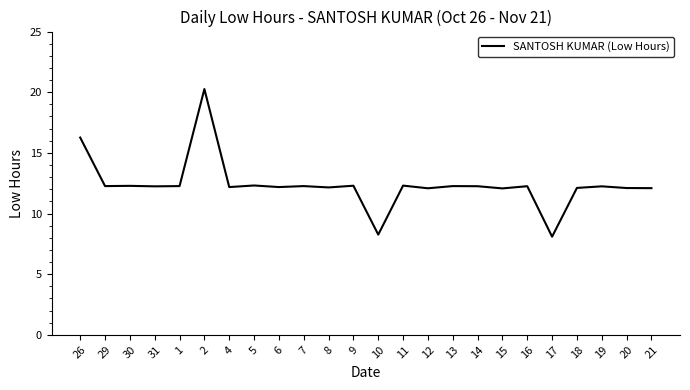

What is the sum of the values at 8 and 31?

24.4